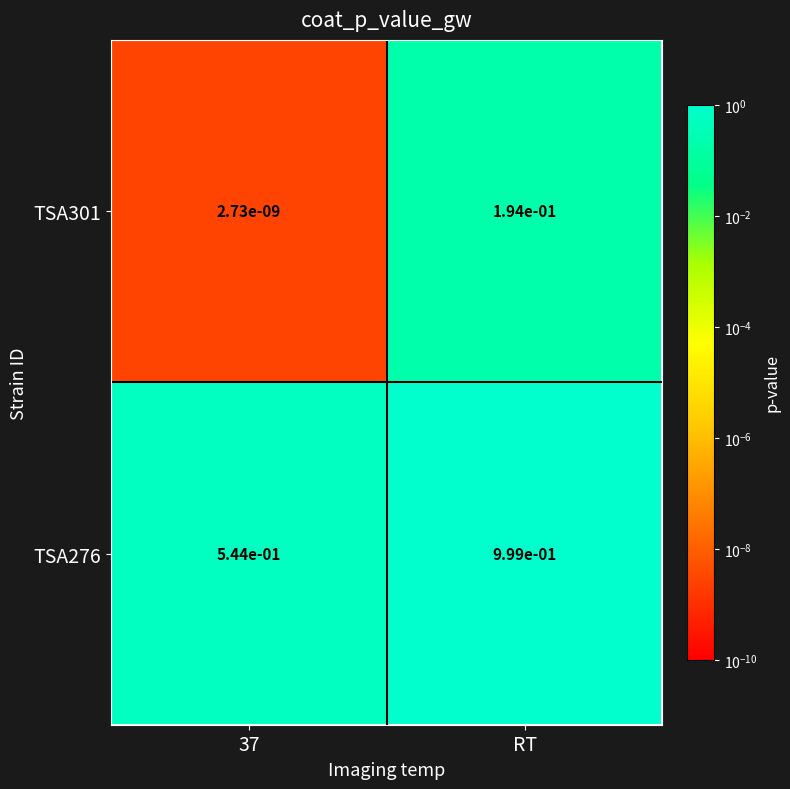

At which label does TSA301 reach its peak?

RT